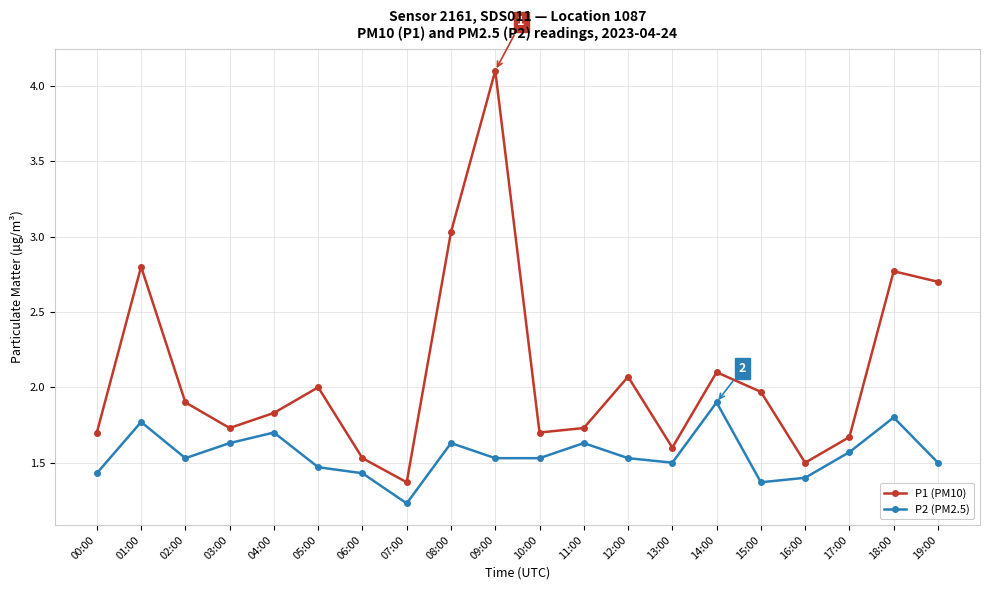

What is the difference between the second highest and second lowest values in the P1 (PM10) series?

1.5